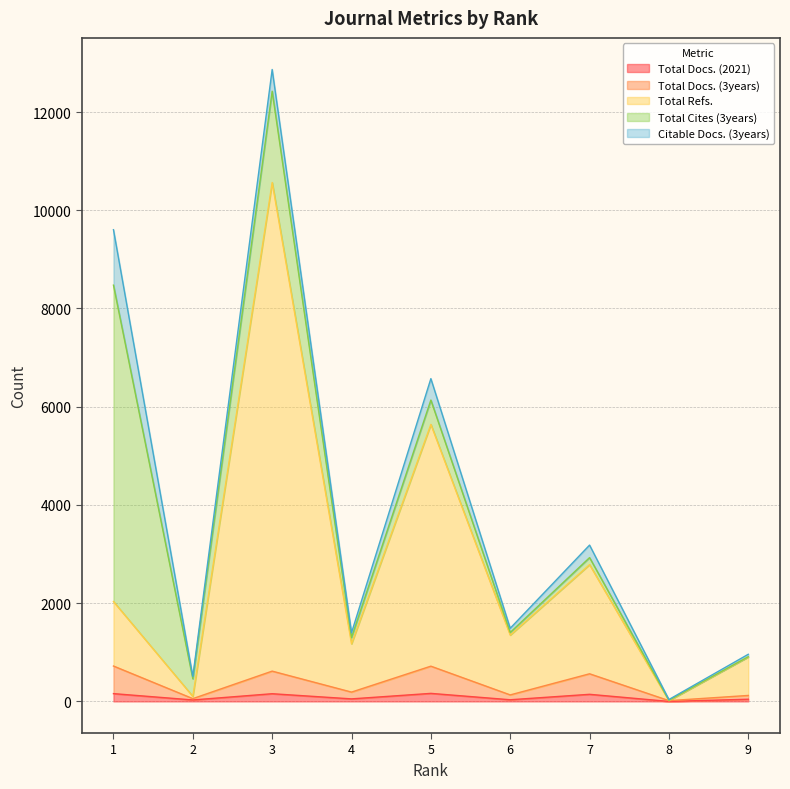

At which category does Total Refs. reach its first local valley?

2